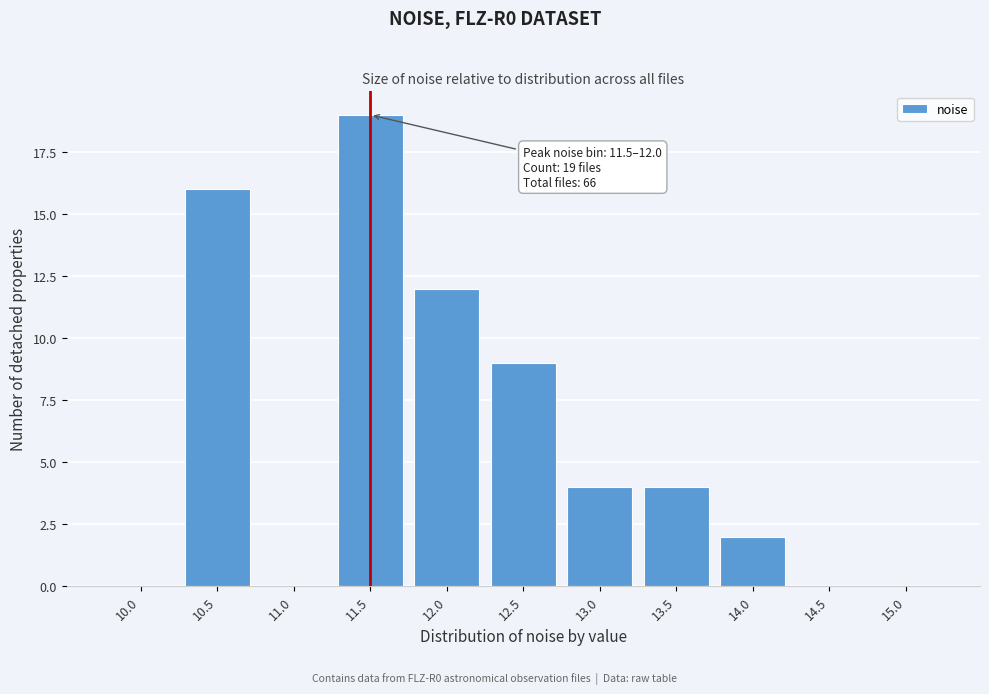

Reading left to right, transcribe all the data shown in this chart.

10.0=0	10.5=16	11.0=0	11.5=19	12.0=12	12.5=9	13.0=4	13.5=4	14.0=2	14.5=0	15.0=0